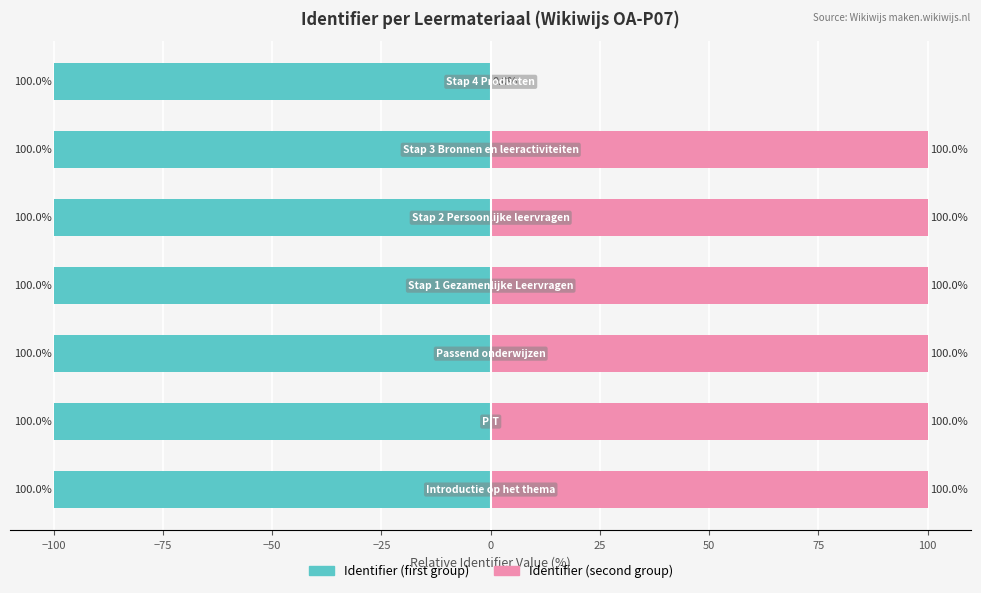

Reading left to right, extract all data points from this chart.

Identifier (first group): -100.0	-100.0	-100.0	-100.0	-100.0	-100.0	-100.0
Identifier (second group): 100.0	100.0	100.0	100.0	100.0	100.0	0.0